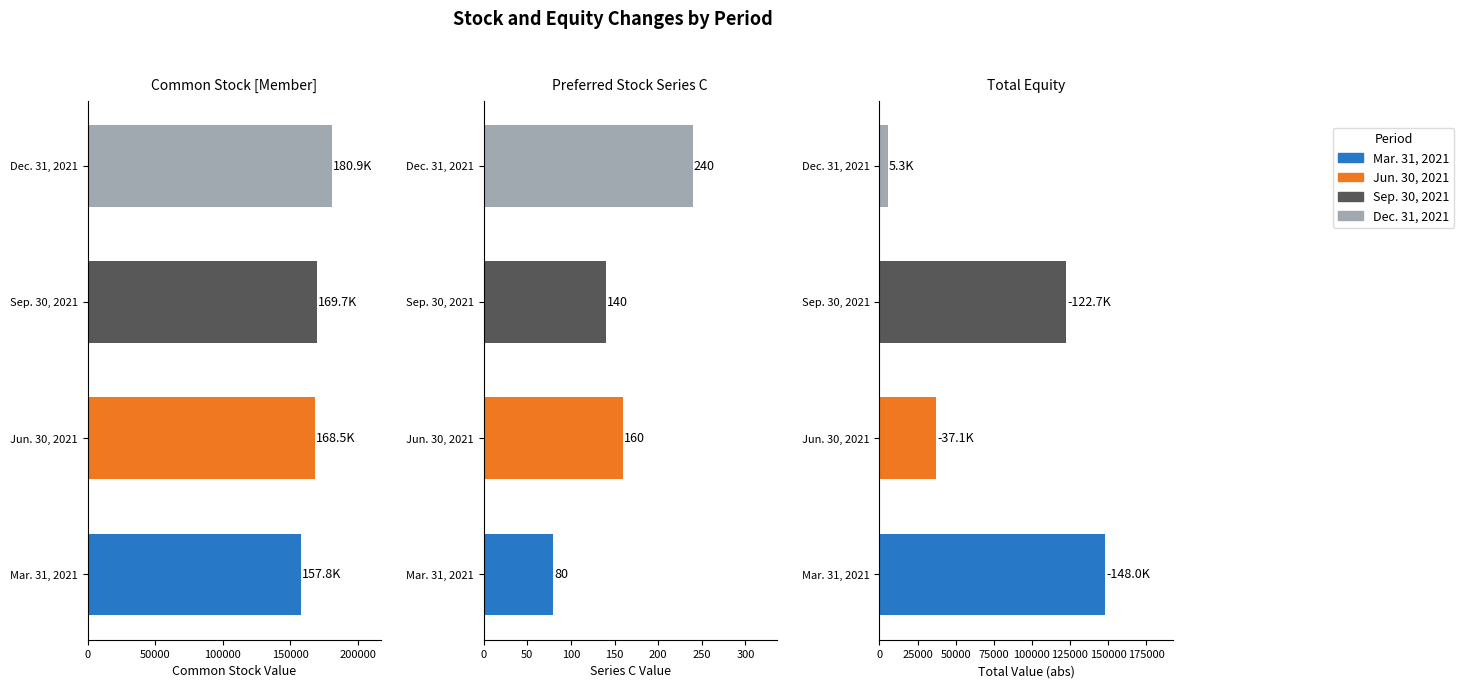

Reading left to right, extract all data points from this chart.

series_c: 80	160	140	240
common_stock: 157782	168482	169683	180913
total: -148029	-37133	-122661	5295